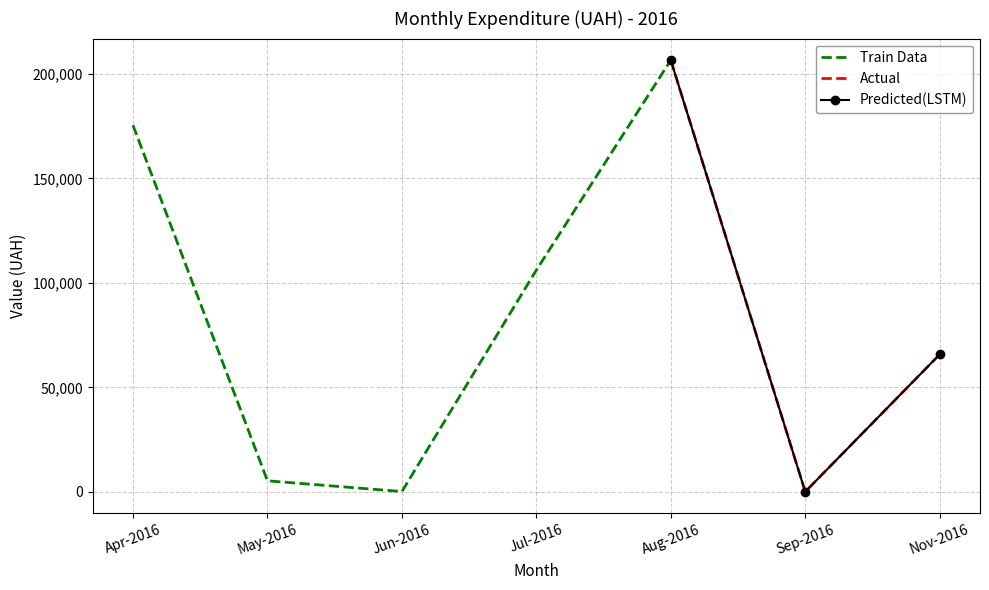

What is the smallest value displayed?

37.4